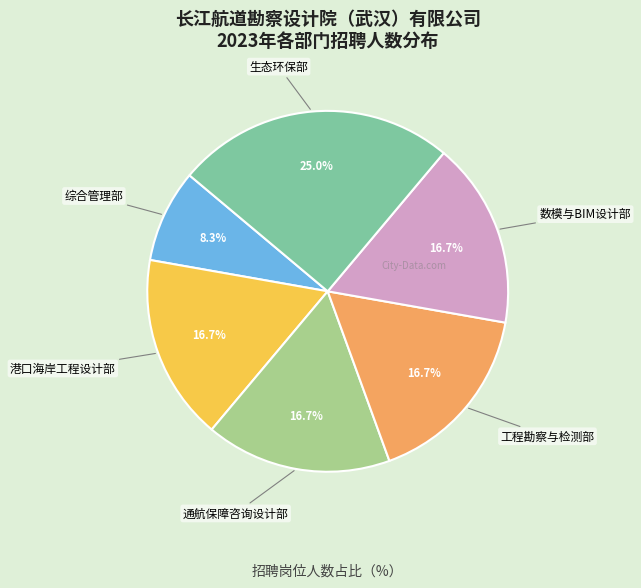

Is there any slice that represents more than half of the pie?

No